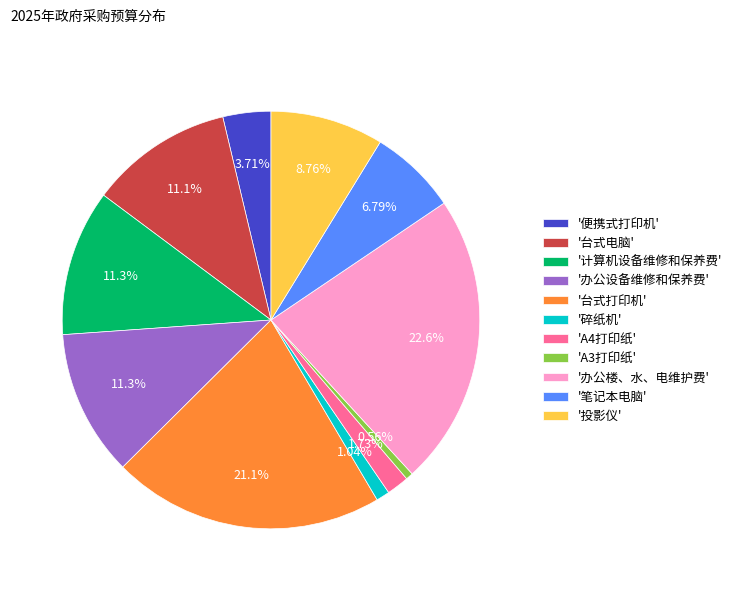

Do '台式电脑' and '计算机设备维修和保养费' together represent more than half of the pie?

No